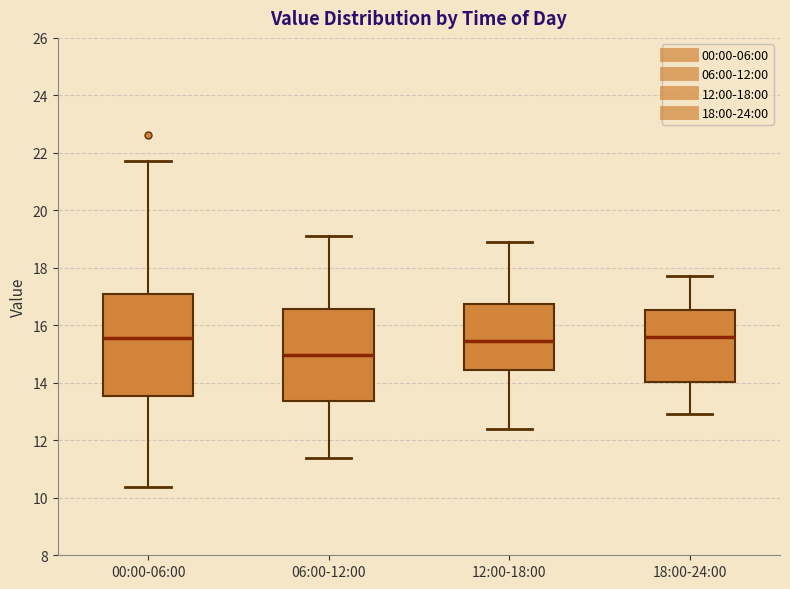

Which box's median line is the lowest?

06:00-12:00